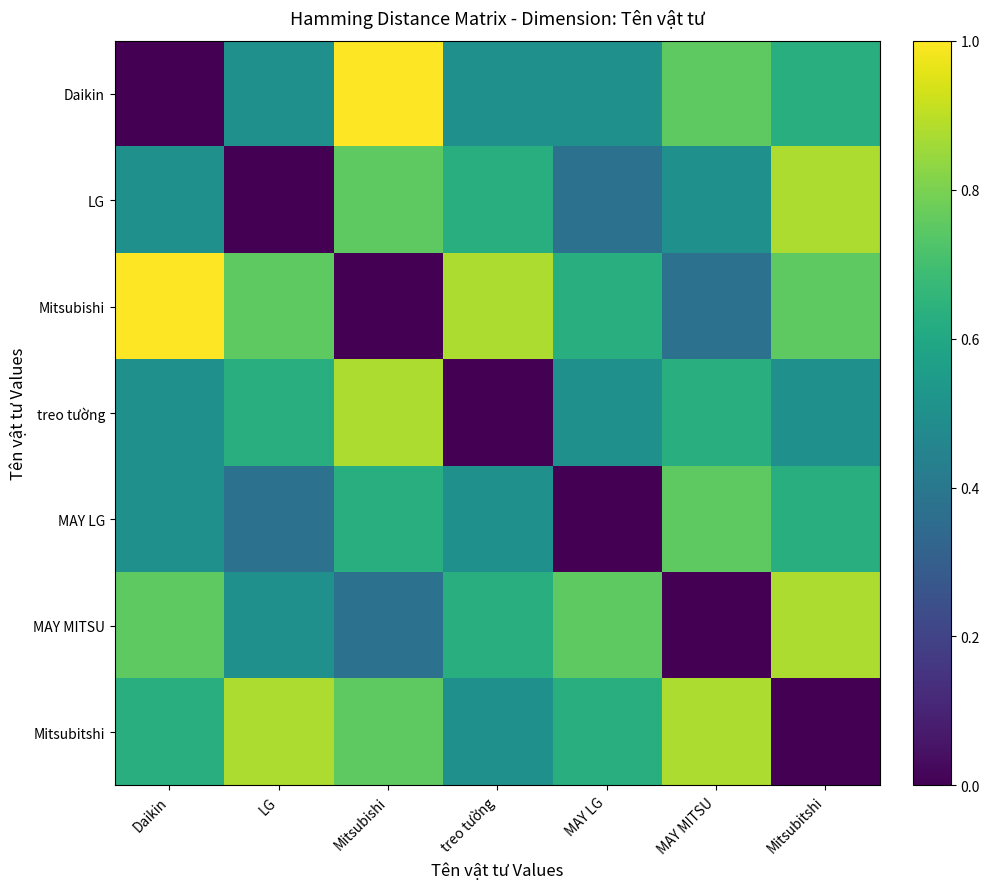

Which series has the largest total across all categories?

Mitsubishi